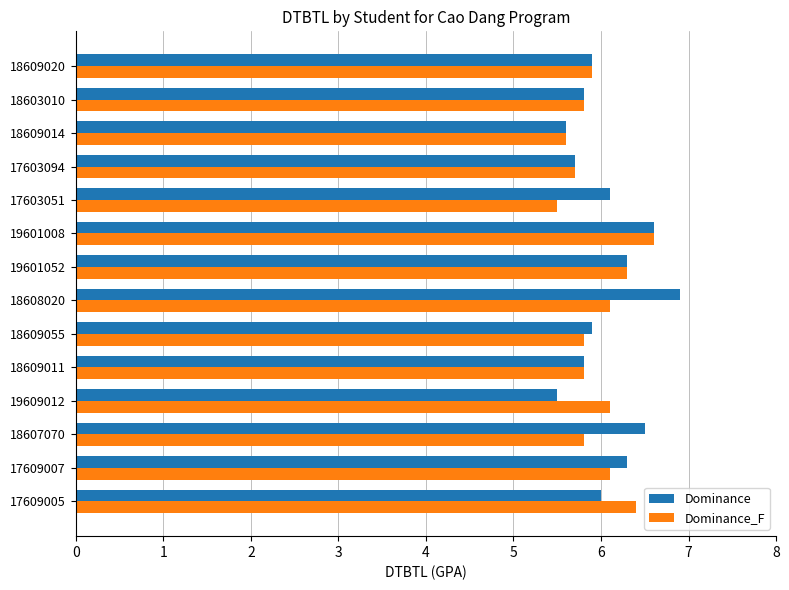

What is the smallest value displayed?

5.5